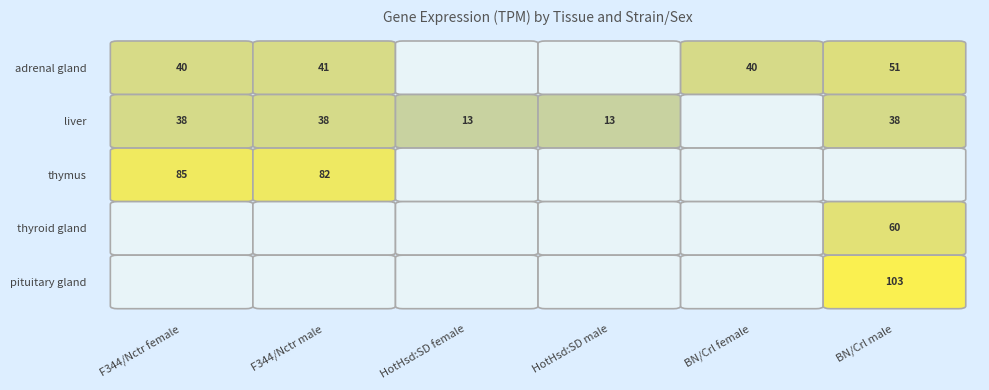

Reading left to right, extract all data points from this chart.

F344/Nctr_female_adrenal gland=40.0	F344/Nctr_female_liver=38.0	F344/Nctr_female_thymus=85.0	F344/Nctr_male_adrenal gland=41.0	F344/Nctr_male_liver=38.0	F344/Nctr_male_thymus=82.0	HotHsd:SD_female_liver=13.0	HotHsd:SD_male_liver=13.0	BN/Crl_female_adrenal gland=39.7	BN/Crl_male_adrenal gland=51.3	BN/Crl_male_liver=37.8	BN/Crl_male_thyroid gland=60.0	BN/Crl_male_pituitary gland=102.9